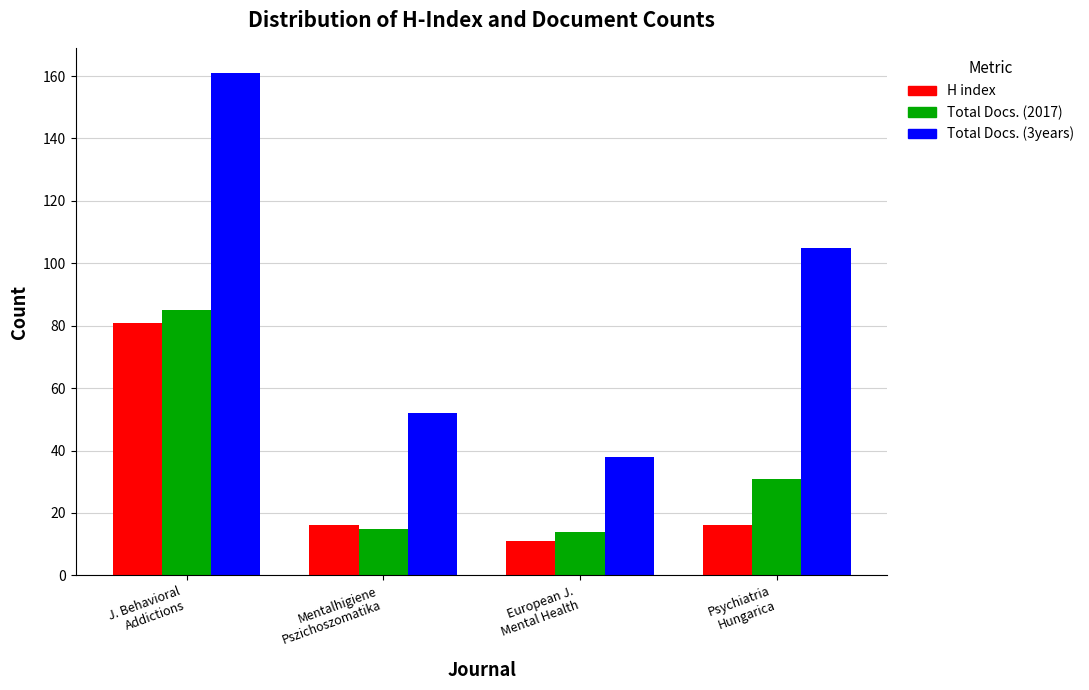

What is the minimum value shown in the chart?

11